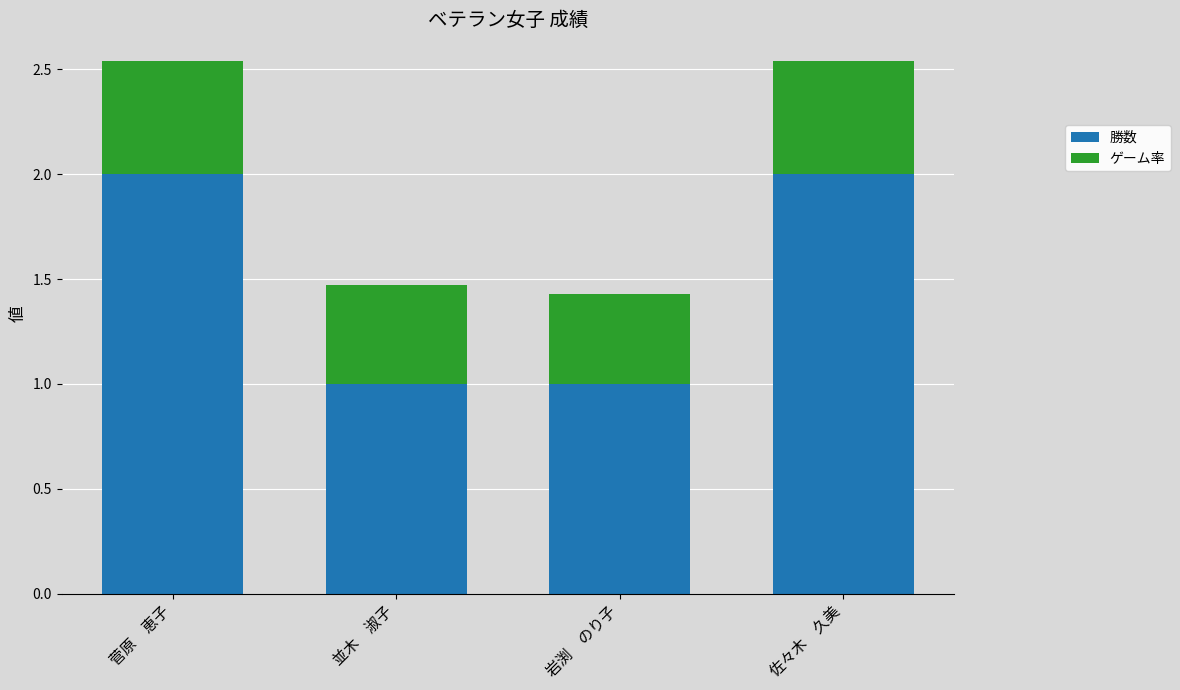

Reading left to right, transcribe the values for 勝数.

菅原　恵子=2.0	並木　淑子=1.0	岩渕　のり子=1.0	佐々木　久美=2.0